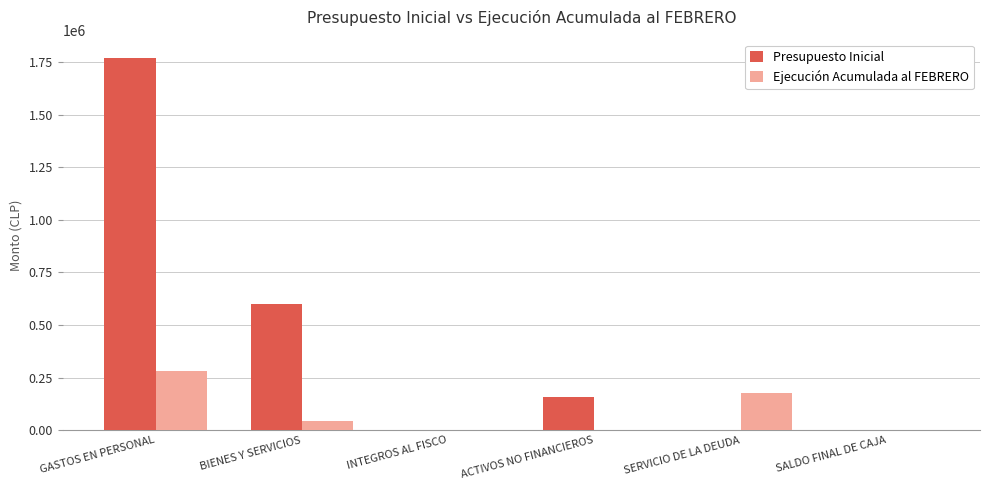

At which category is the sum across all series the highest?

GASTOS EN PERSONAL